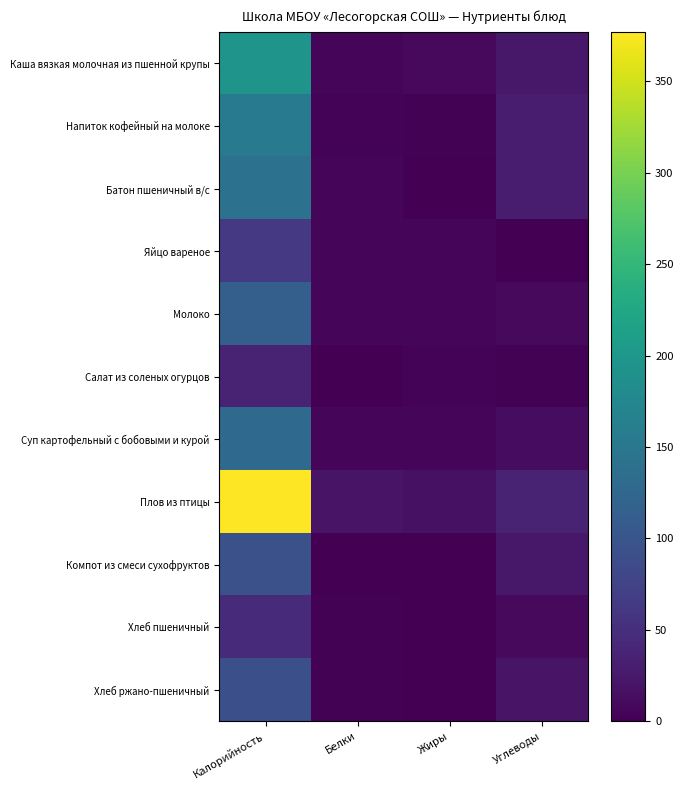

What is the difference between the highest and lowest values at Углеводы?

35.7